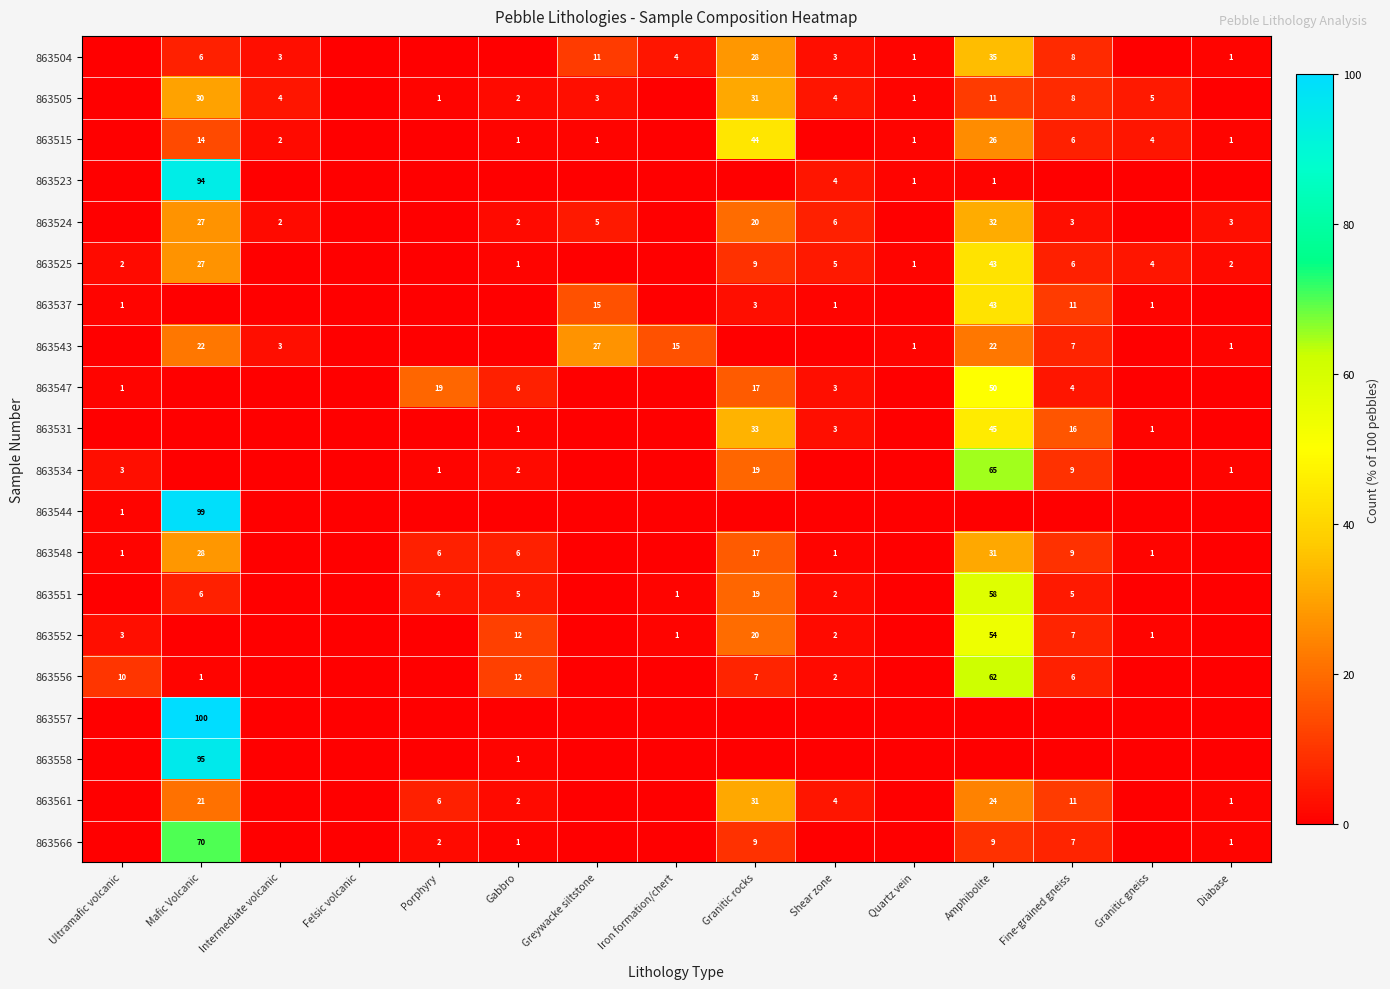

The 863523 series shows 4 at Shear zone. True or false?

True